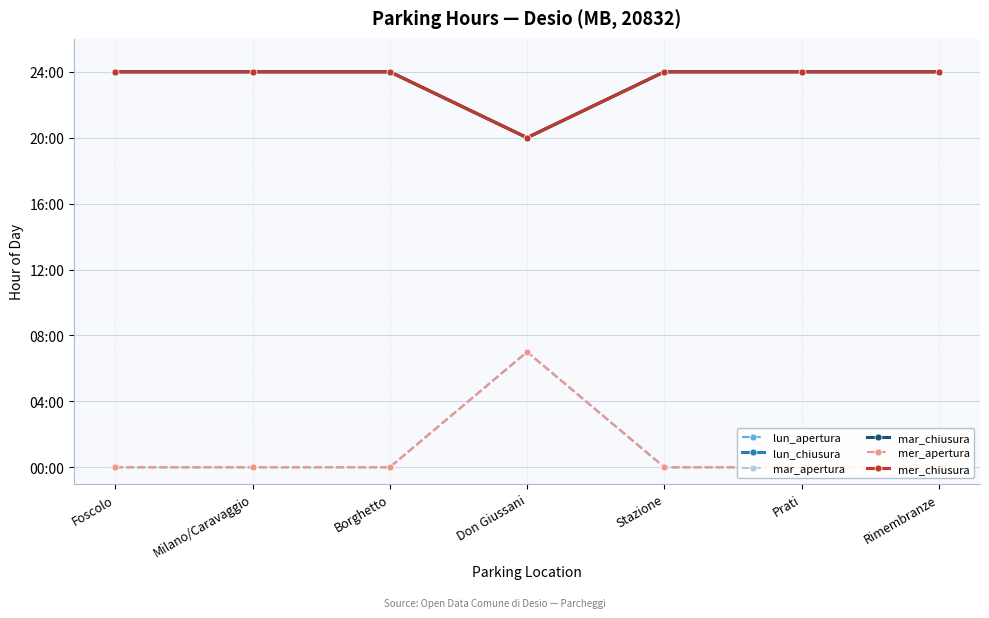

What is the highest value of the mar_chiusura series?

24